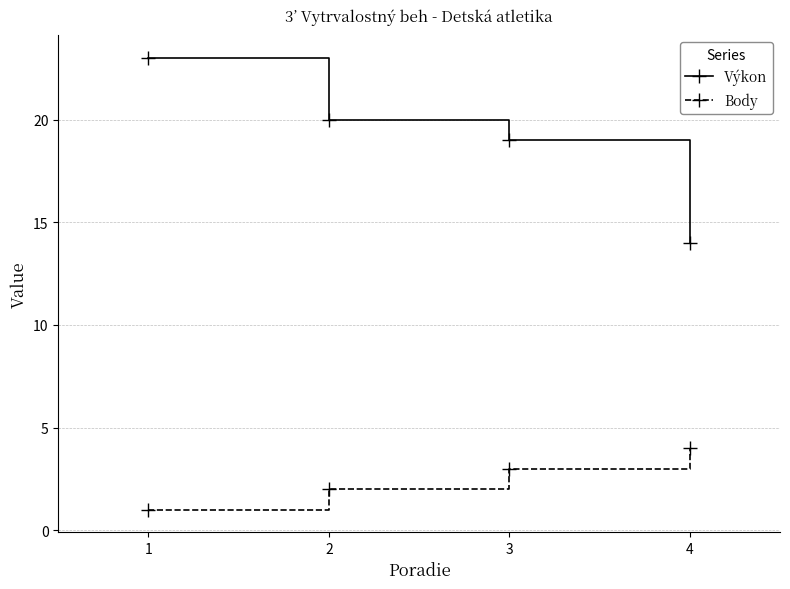

What is the difference between the second highest and second lowest values in the Body series?

1